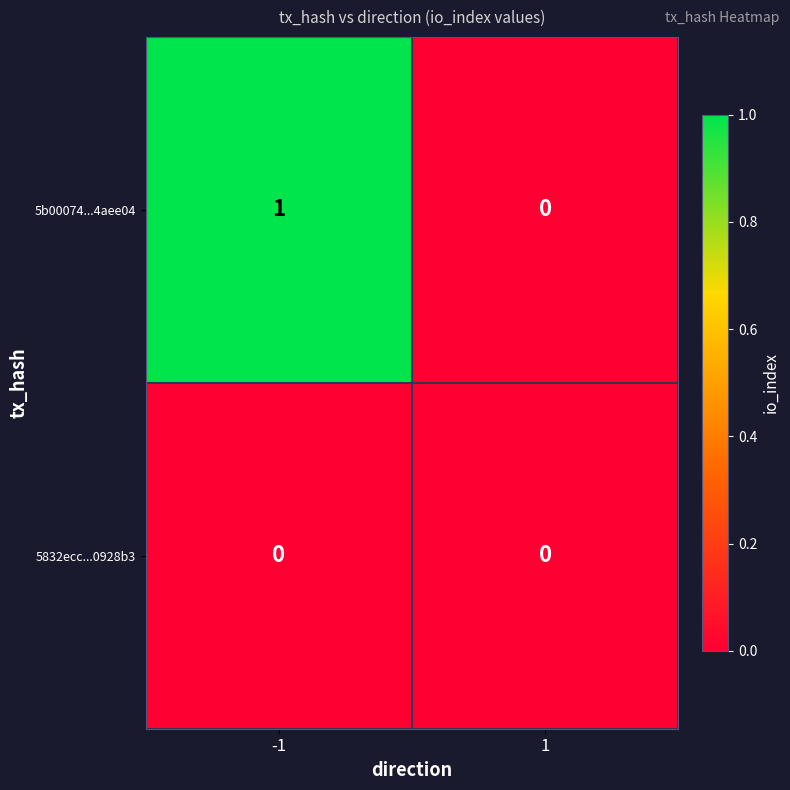

Which category has the highest value across all series?

-1